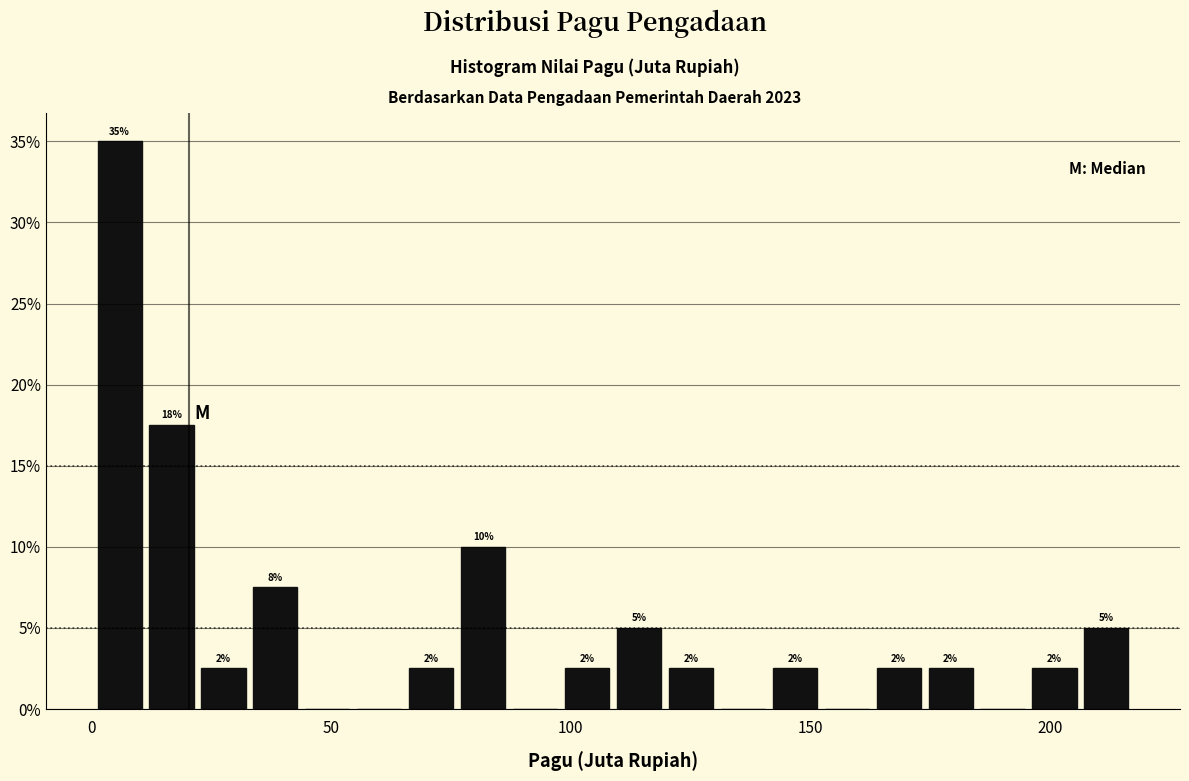

Read against the x-axis, roughly where is the centre of the tallest bar?

5